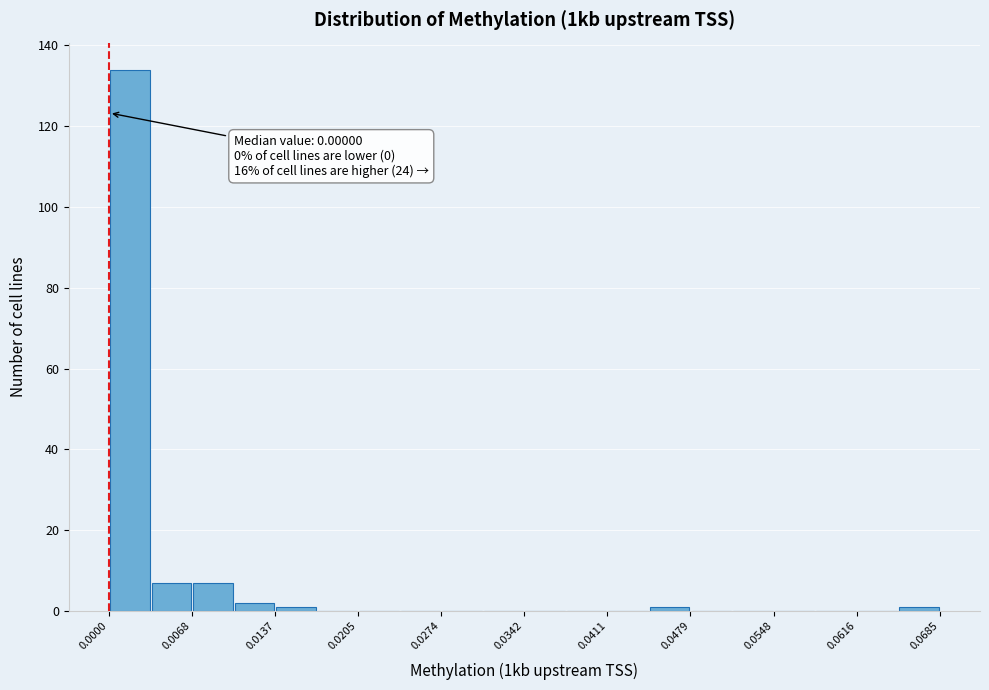

Read against the x-axis, roughly where is the centre of the tallest bar?

0.002